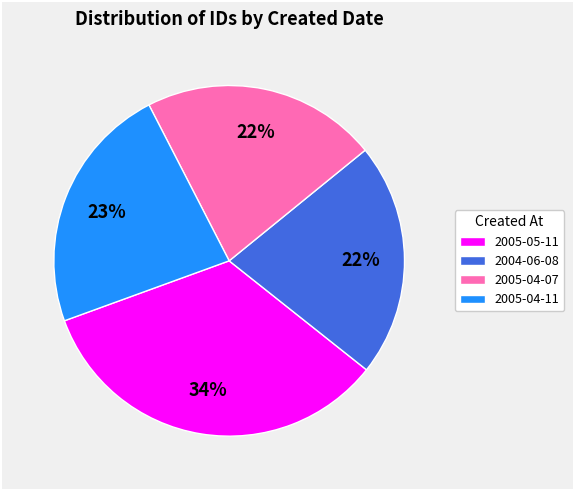

To the nearest percent, what is the difference between the 2005-05-11 and 2004-06-08 slice percentages?

12%